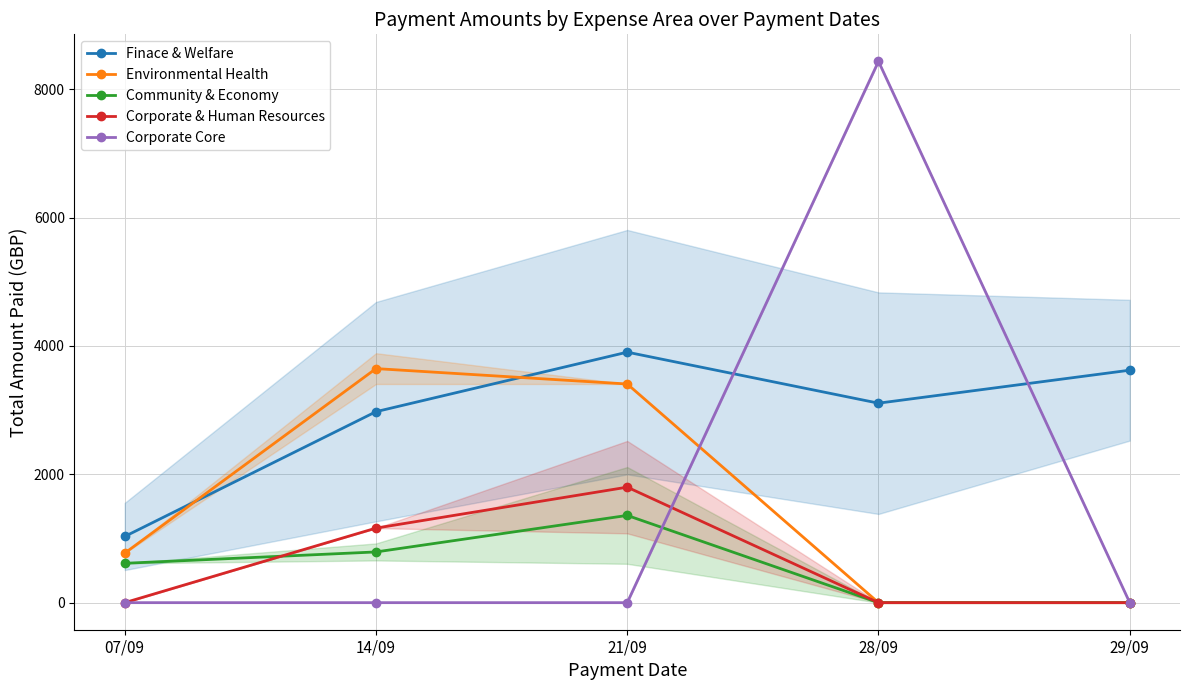

True or false: Environmental Health has more than 2 points higher than both neighbors.

False